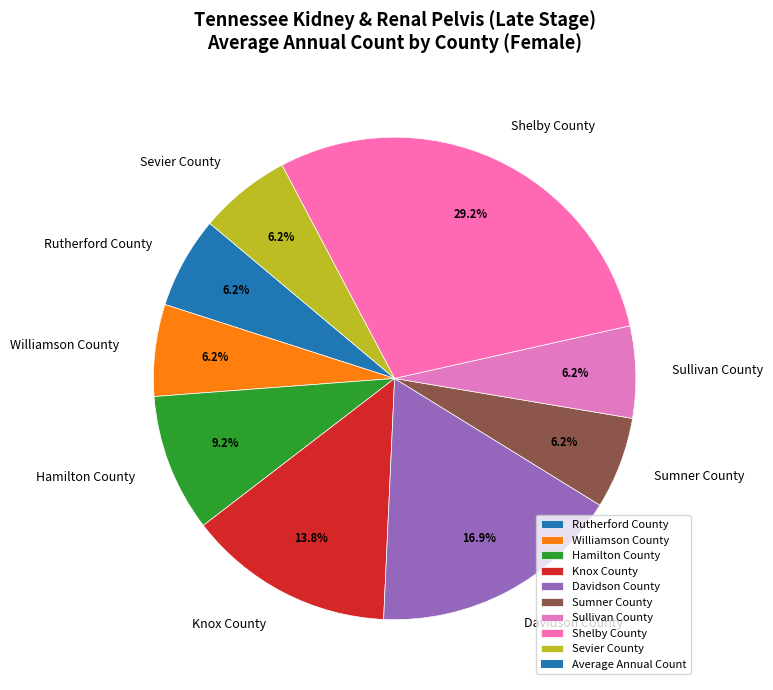

To the nearest percent, what is the combined percentage of Sevier County and Shelby County?

35%